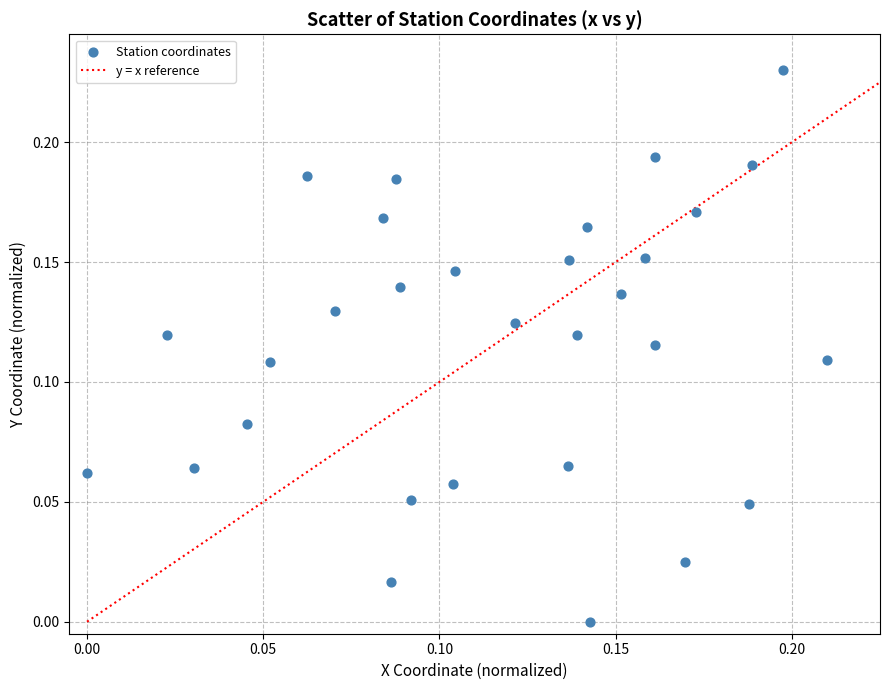

How many points are shown in the scatter plot?

30